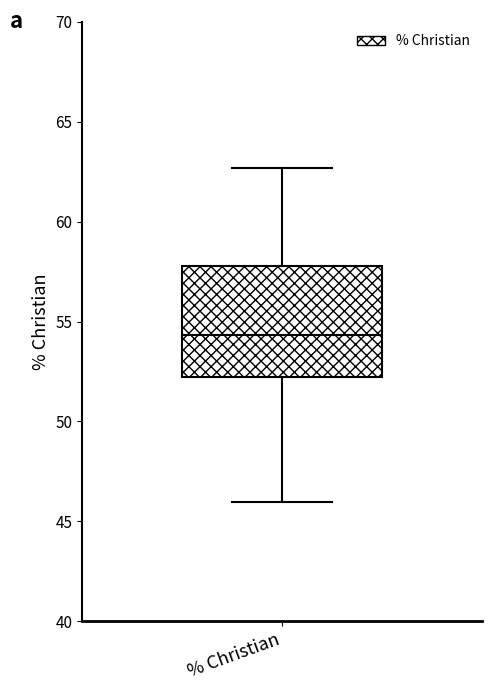

Transcribe this box plot: give where the median line is, the range the box spans, and where the two whiskers end, as read against the y-axis. The values are not printed on the chart, so give them approximately, as read against the axis.

median 54.5, box 52.0 to 58.0, whiskers 46.0 to 62.5